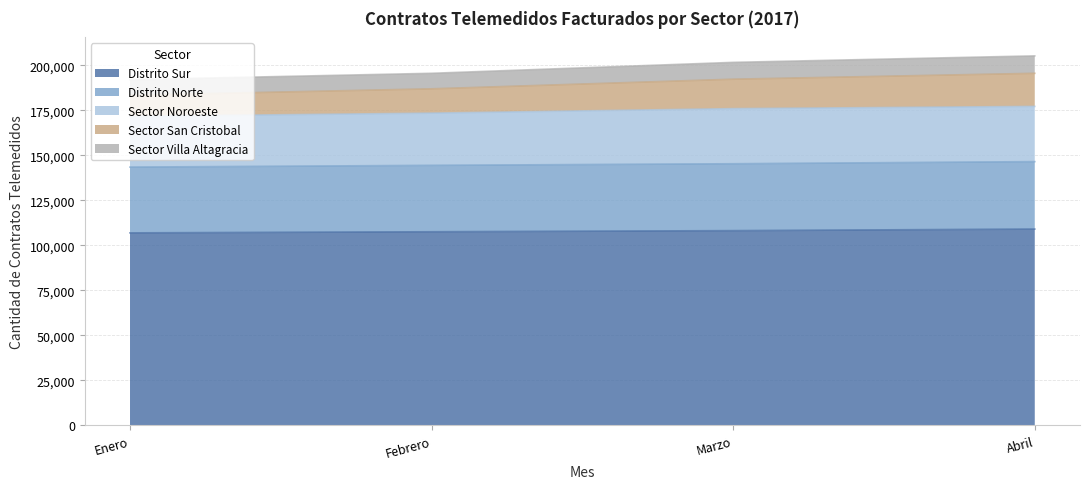

The value of Distrito Sur at Enero is 27525. True or false?

False